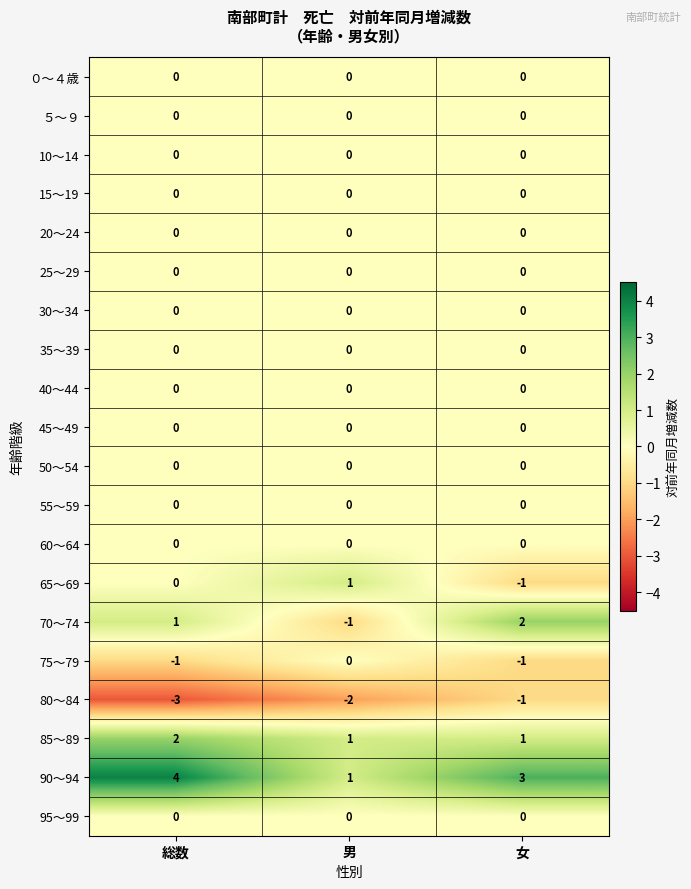

Which series has the largest total across all categories?

90～94